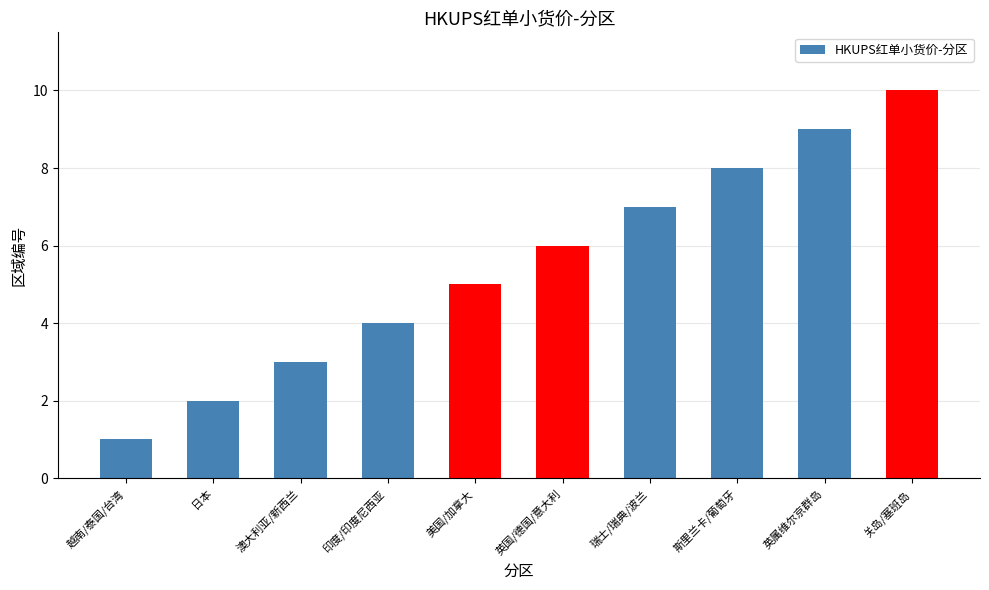

What is the minimum value shown in the chart?

1